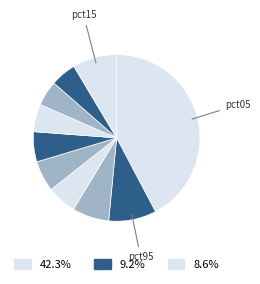

How many slices are in this pie chart?

10